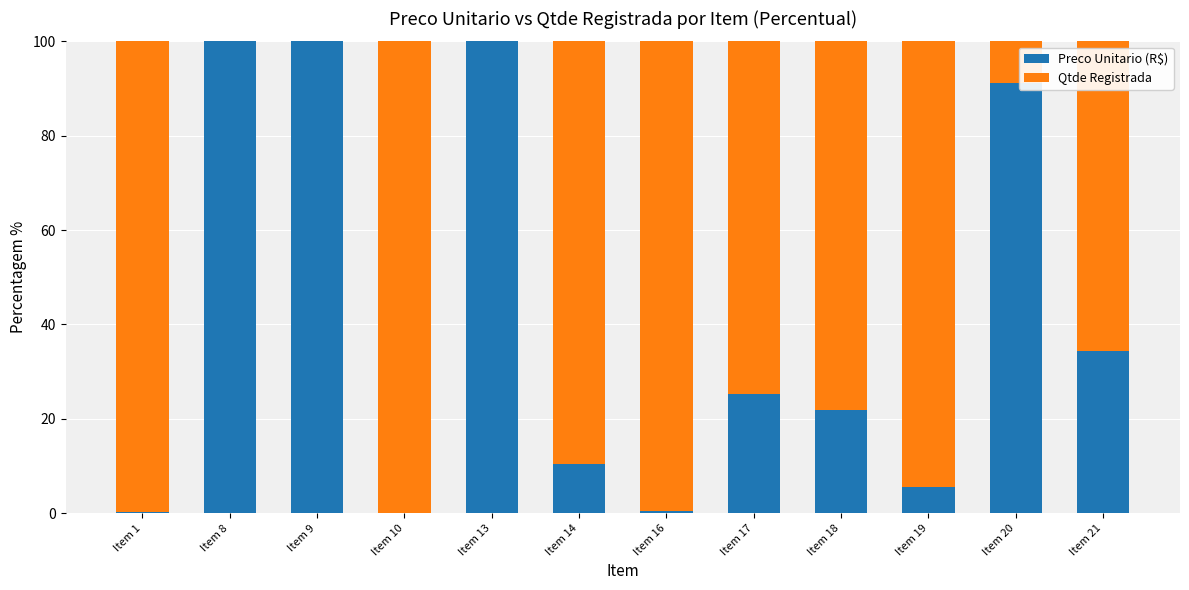

How many data points in Preco Unitario (R$) are above 25?

6